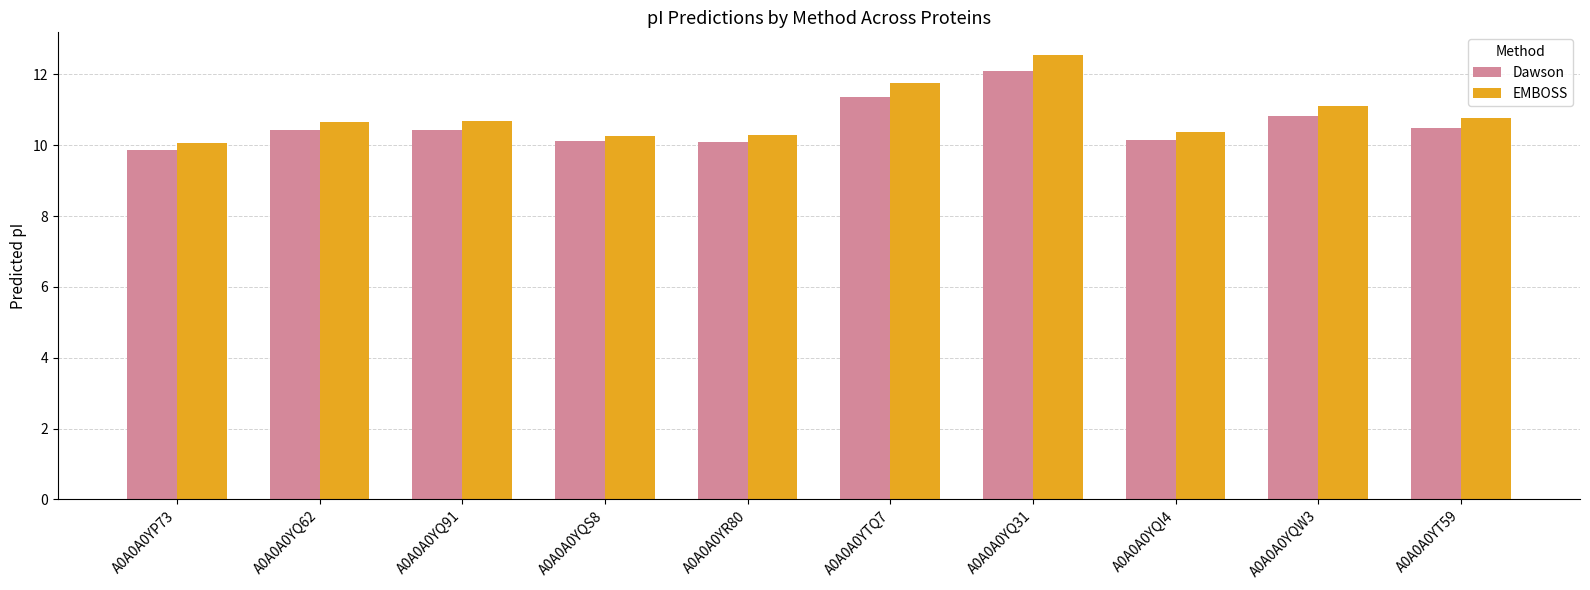

True or false: Dawson has a value of 13.9 at A0A0A0YQ91.

False